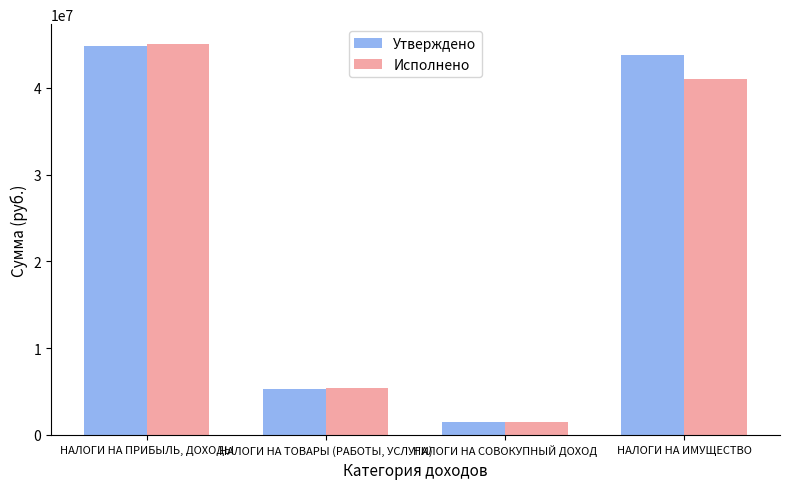

The value of Утверждено at НАЛОГИ НА ИМУЩЕСТВО is 20119228.4. True or false?

False